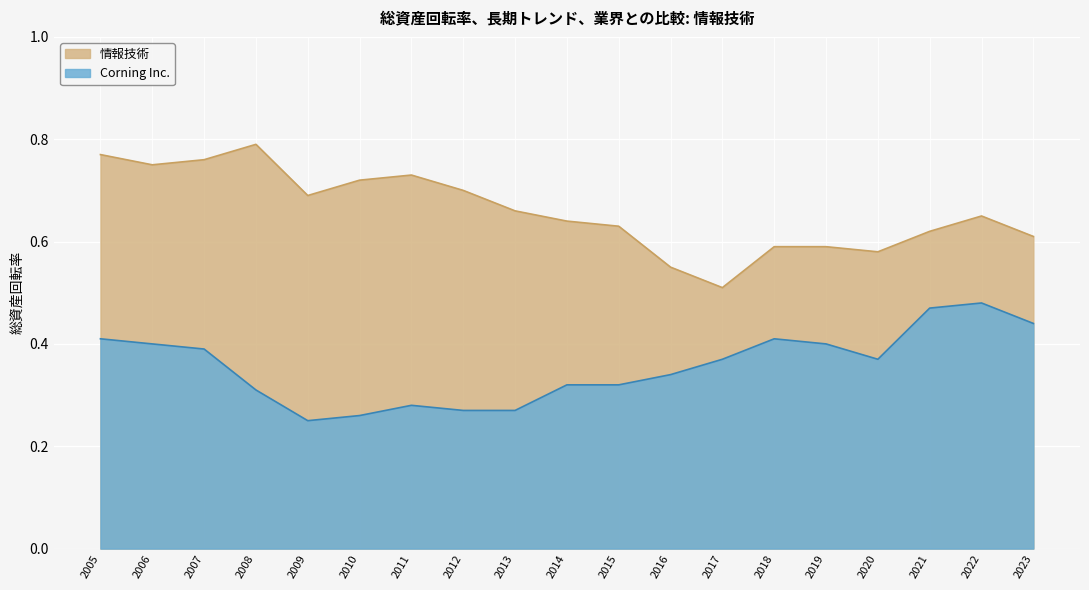

Is the value of Corning Inc. at 2007 greater than the value of 情報技術 at 2015?

No